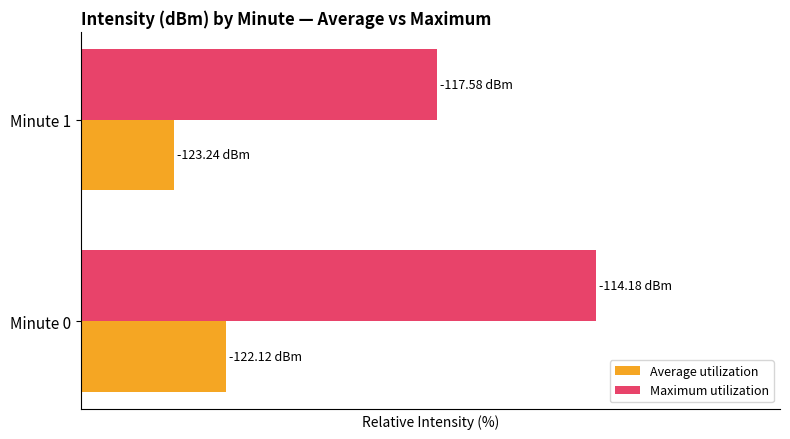

What are all the series names shown in the legend?

Average utilization, Maximum utilization